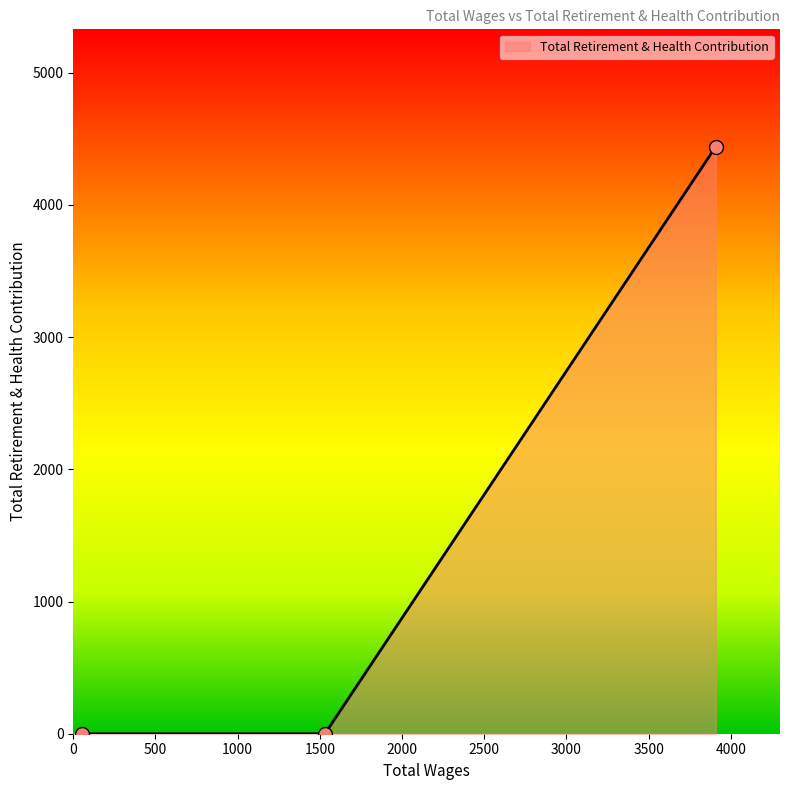

What is the greatest value displayed?

4440.1